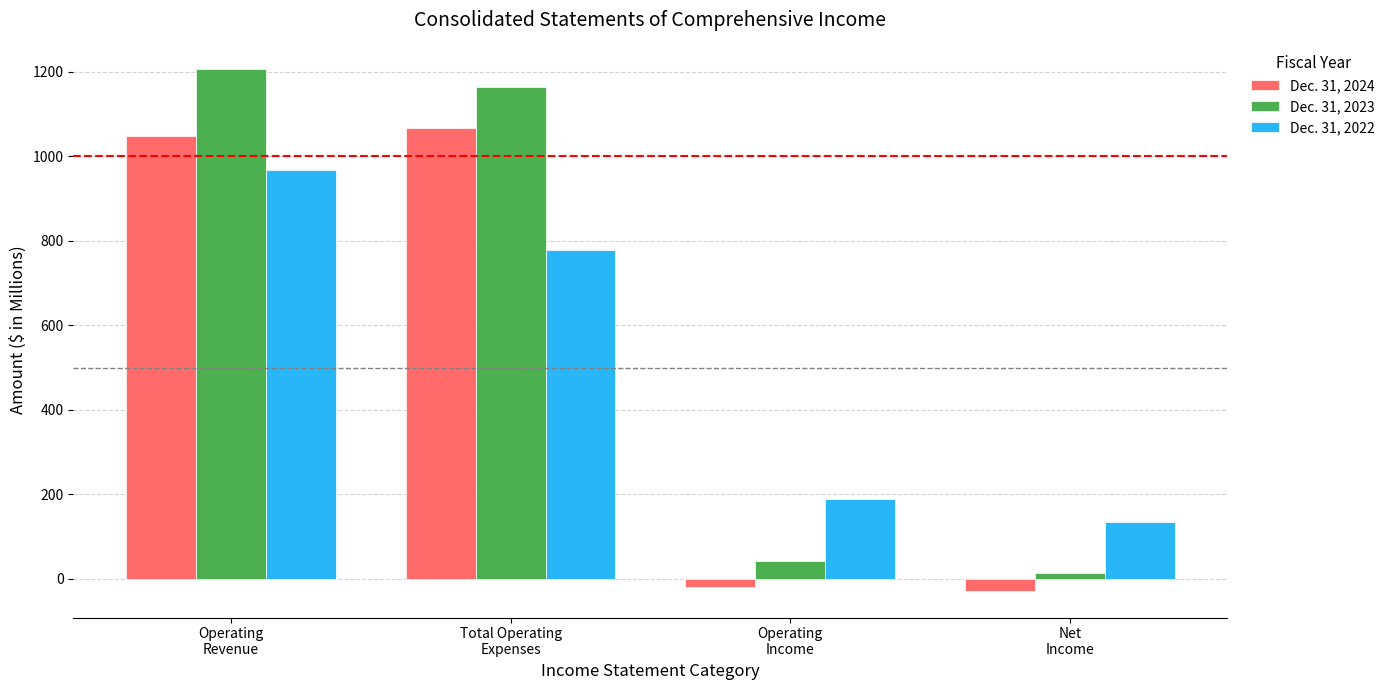

Reading left to right, what are all the values shown in this chart?

Dec. 31, 2024: Operating
Revenue=1047.5	Total Operating
Expenses=1067.7	Operating
Income=-20.2	Net
Income=-29.7
Dec. 31, 2023: Operating
Revenue=1207.5	Total Operating
Expenses=1165.1	Operating
Income=42.4	Net
Income=14.8
Dec. 31, 2022: Operating
Revenue=968.0	Total Operating
Expenses=779.6	Operating
Income=188.4	Net
Income=133.6